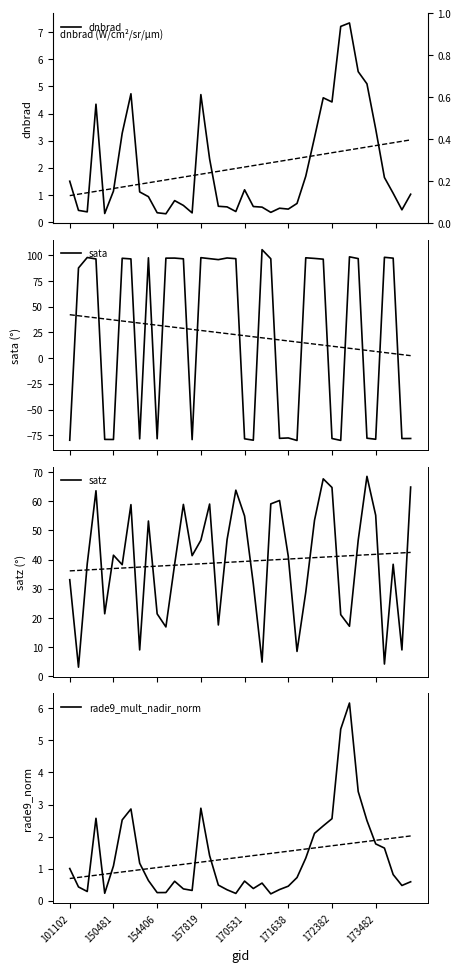

Where is dnbrad nearest to the value 3?

28